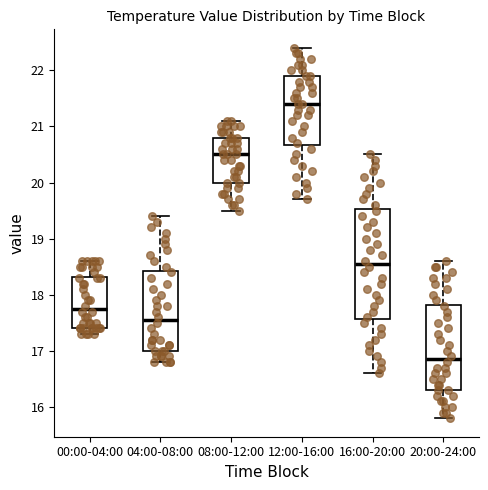

Where does the median line of the box for 04:00-08:00 sit on the y-axis? The values are not printed on the chart, so give them approximately, as read against the axis.

17.6